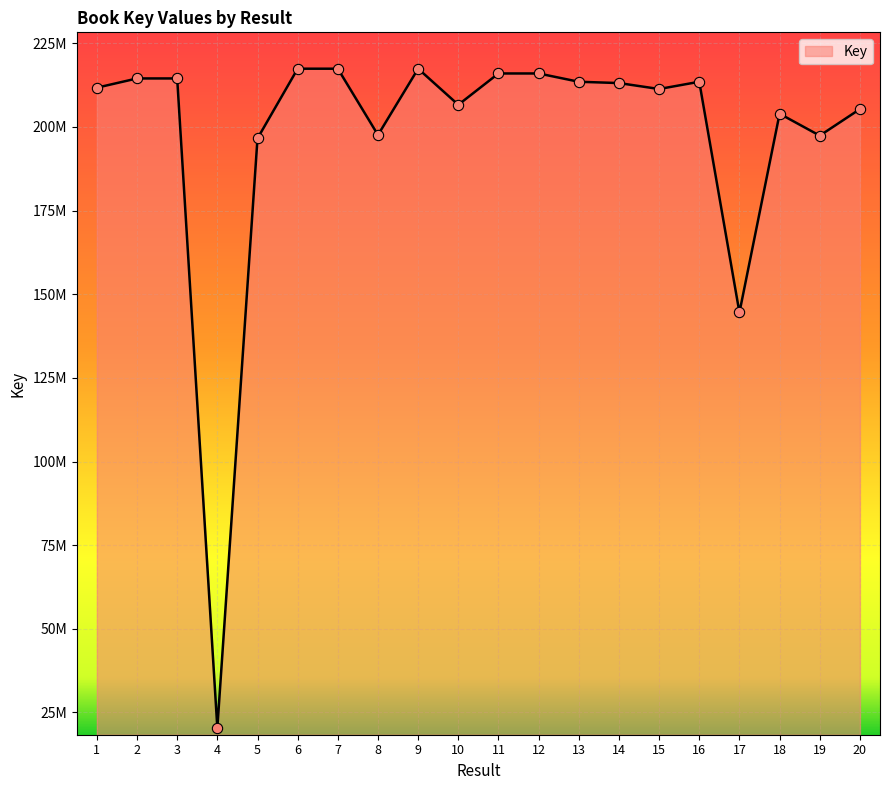

Does the chart have visible grid lines?

Yes